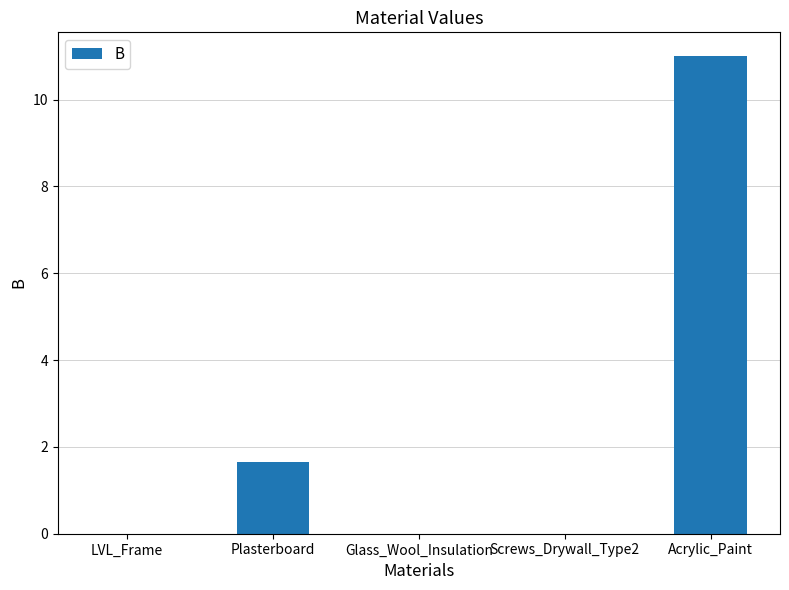

What is the sum of the values at Acrylic_Paint and LVL_Frame?

11.0